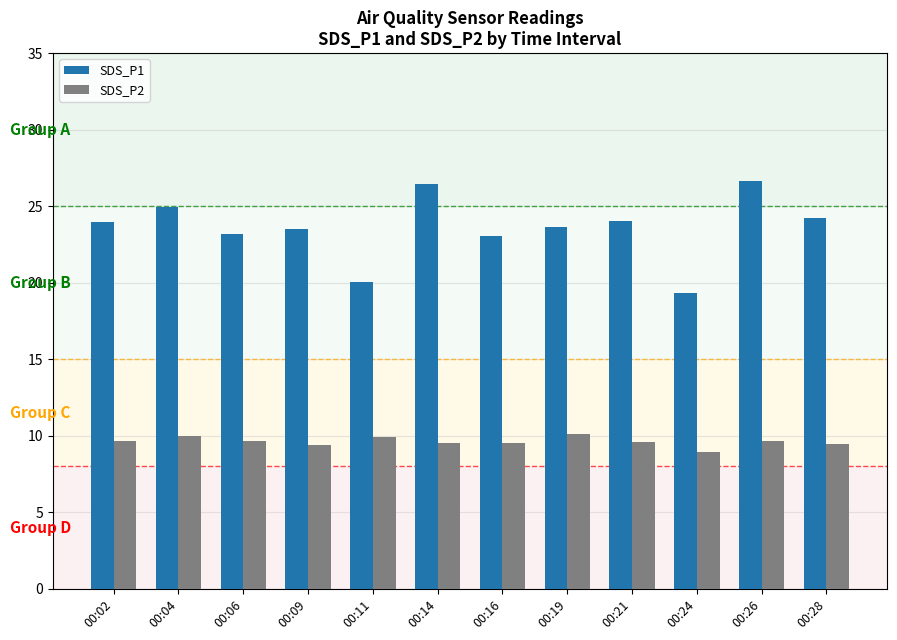

The value of SDS_P2 at 00:11 is 9.9. True or false?

True